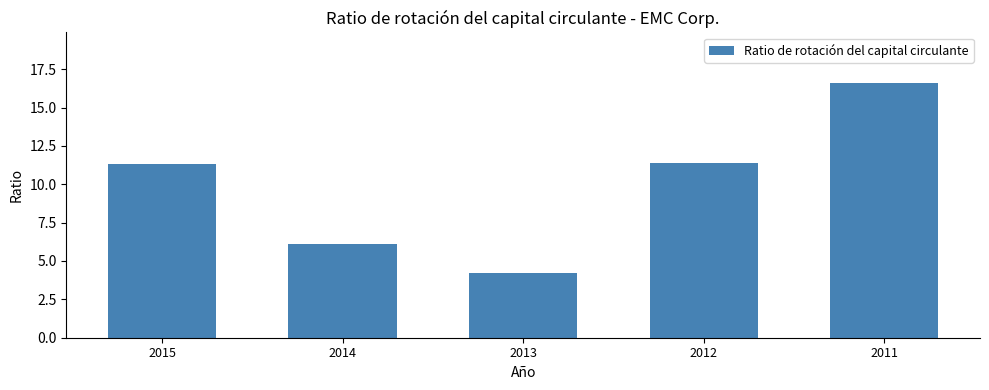

What is the greatest value displayed?

16.6